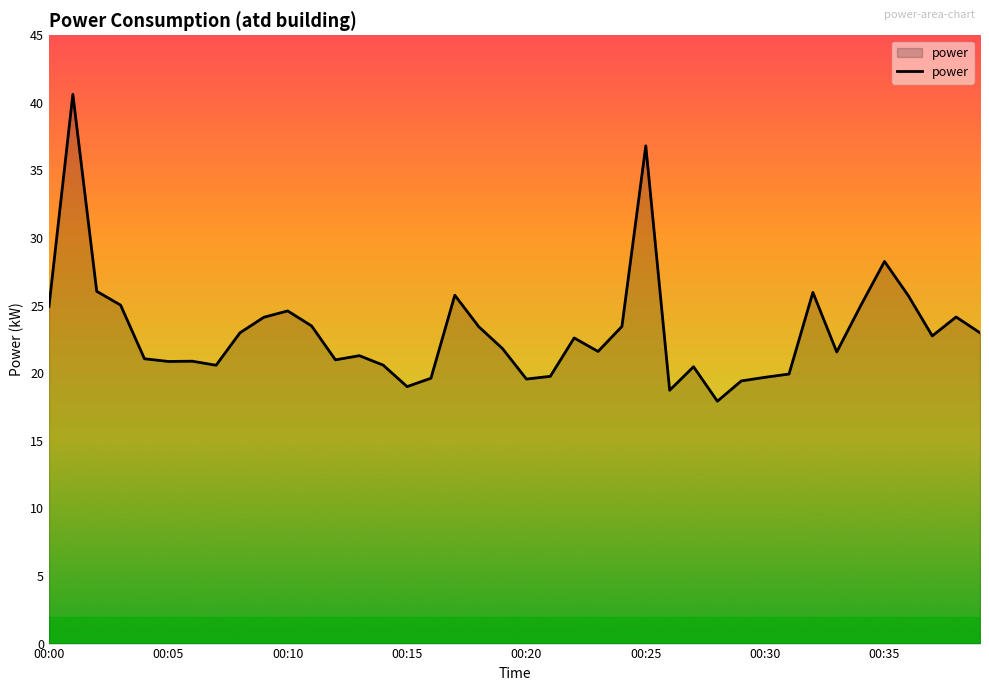

What is the smallest value displayed?

17.9